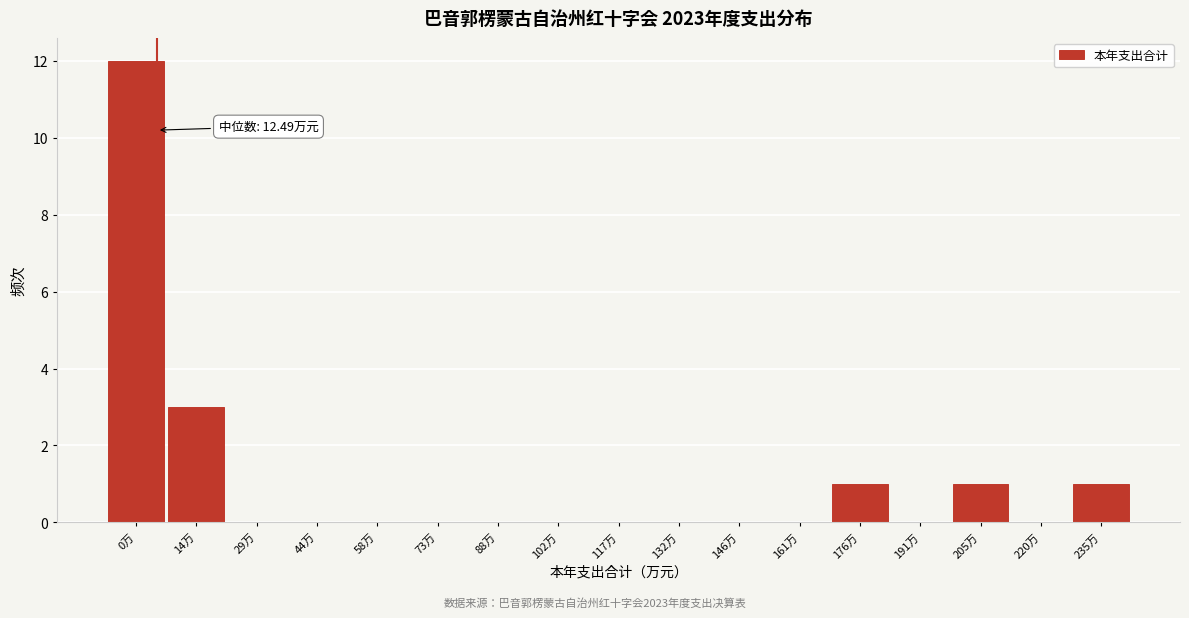

Reading left to right, list all the values displayed in this chart.

0万=12	14万=3	29万=0	44万=0	58万=0	73万=0	88万=0	102万=0	117万=0	132万=0	146万=0	161万=0	176万=1	191万=0	205万=1	220万=0	235万=1